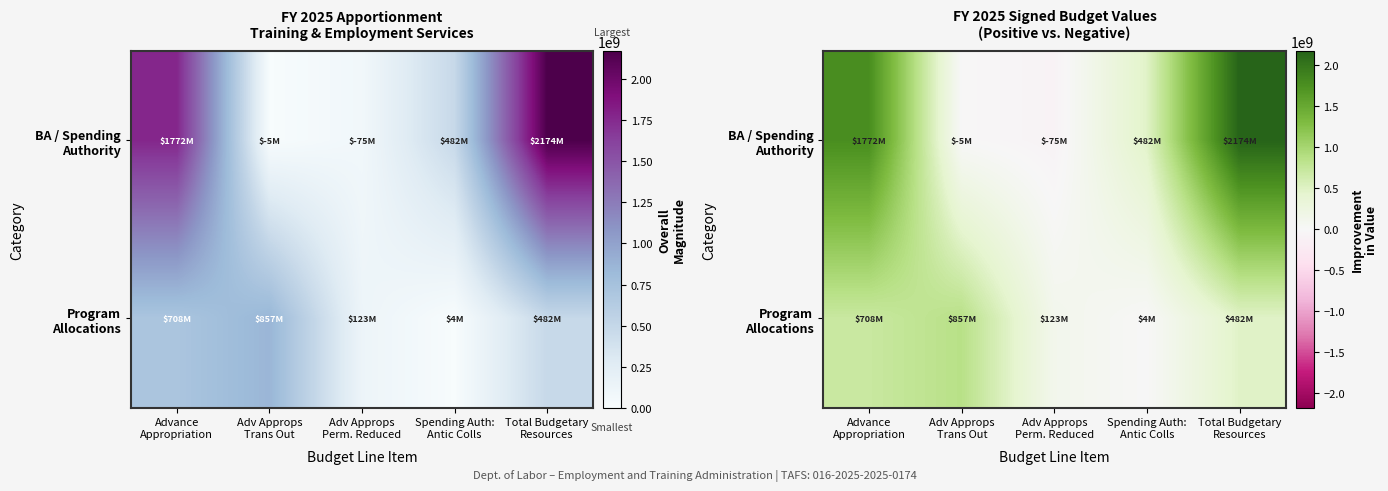

True or false: Program Allocations has a value of 4090112 at Spending Auth: Antic Colls.

True